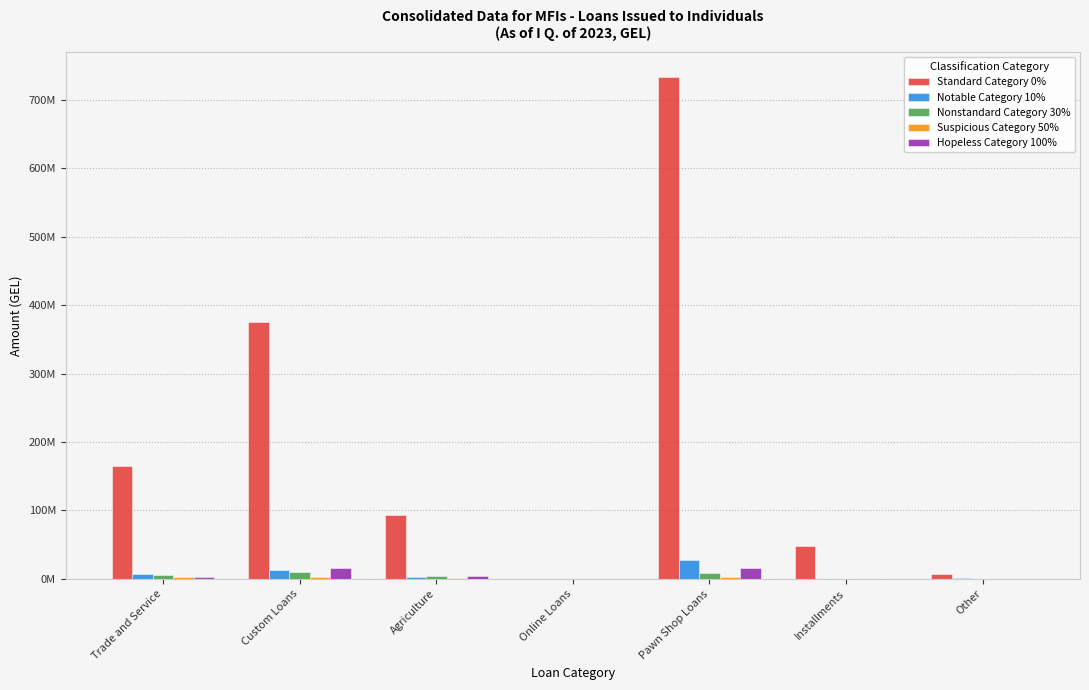

Are the bars grouped side by side (vs. stacked)?

Yes